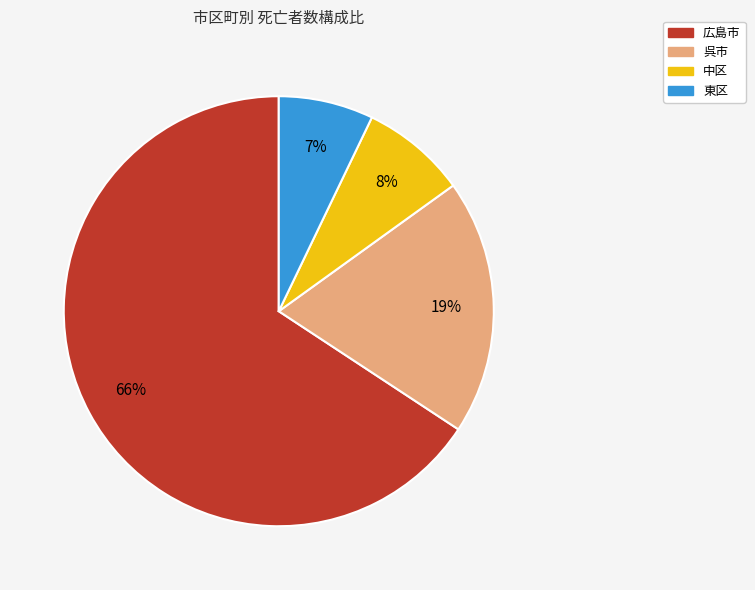

To the nearest percent, what is the difference between the largest and smallest slice percentages?

59%